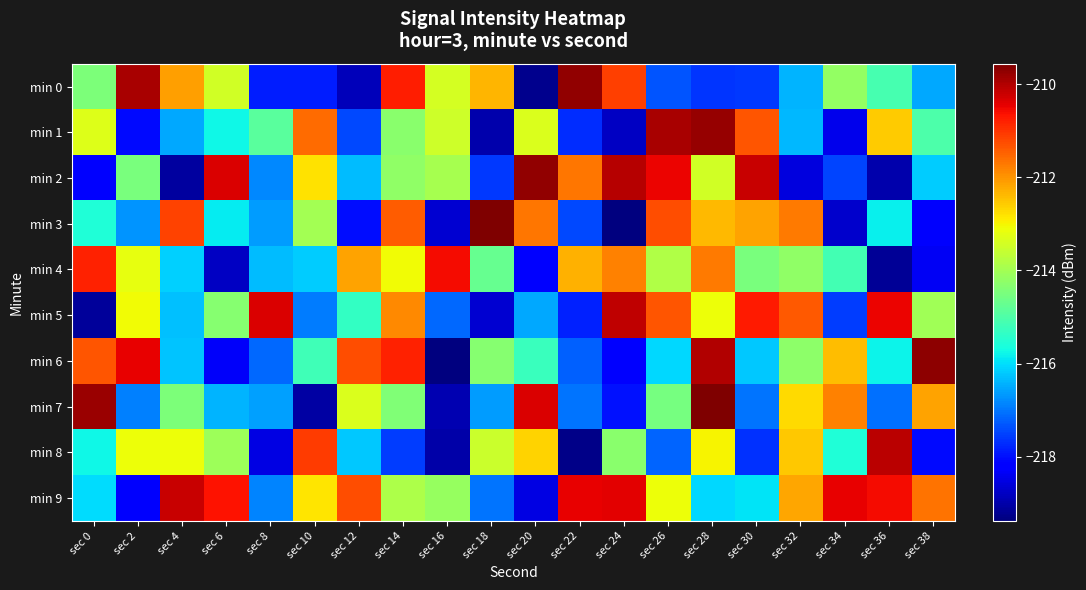

Rank the series at sec 8 from lowest to highest value.

min 8, min 0, min 6, min 9, min 2, min 3, min 7, min 4, min 1, min 5